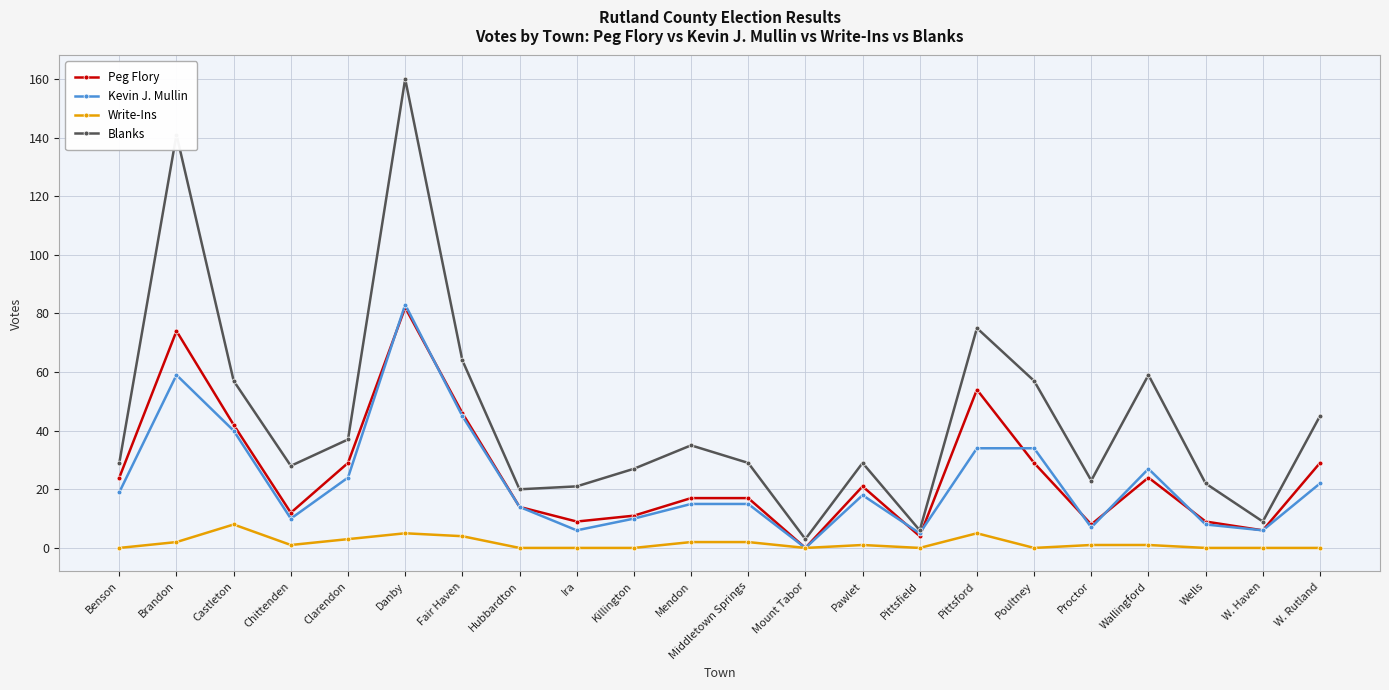

At Pittsford, list the series in order from smallest to largest.

Write-Ins, Kevin J. Mullin, Peg Flory, Blanks